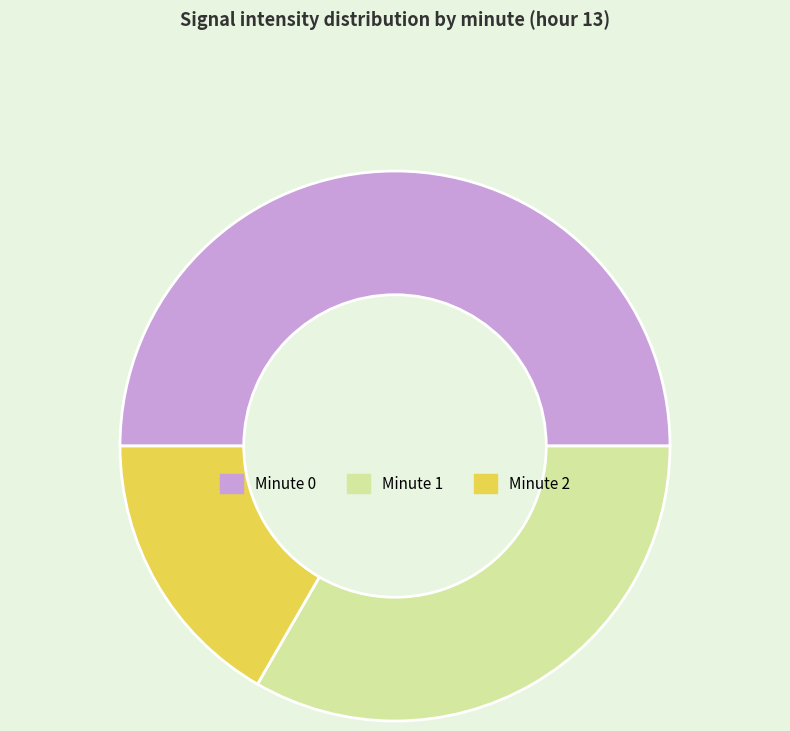

Does Minute 1 account for over 50% of the chart?

No